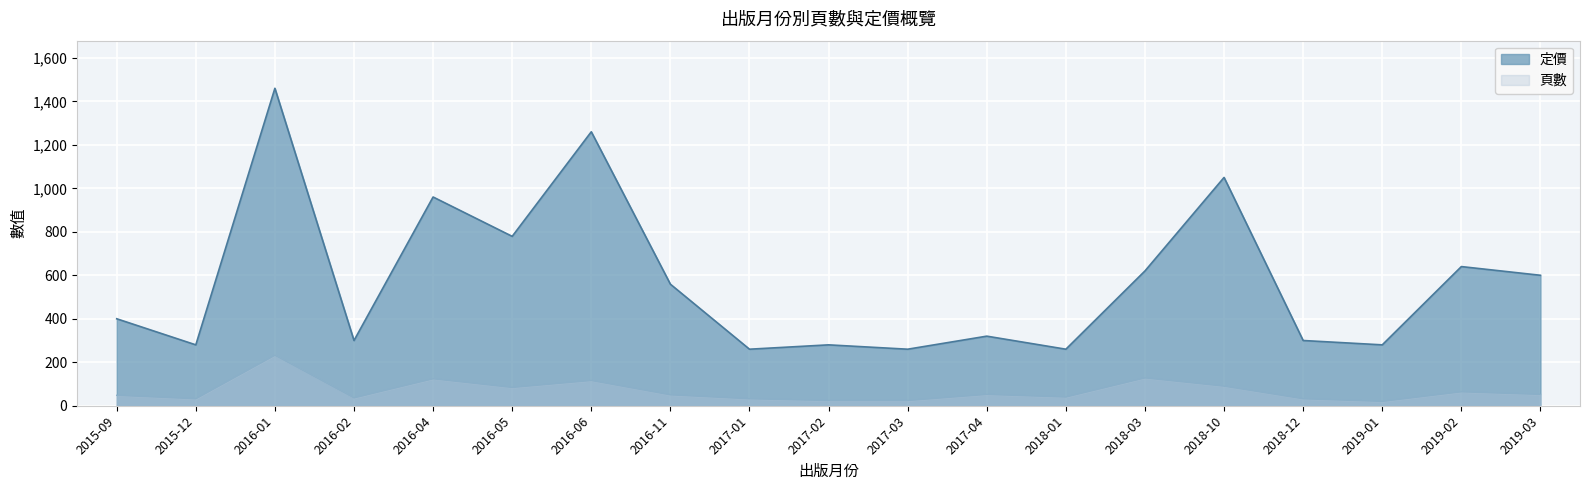

At how many categories does at least one series exceed 536?

9